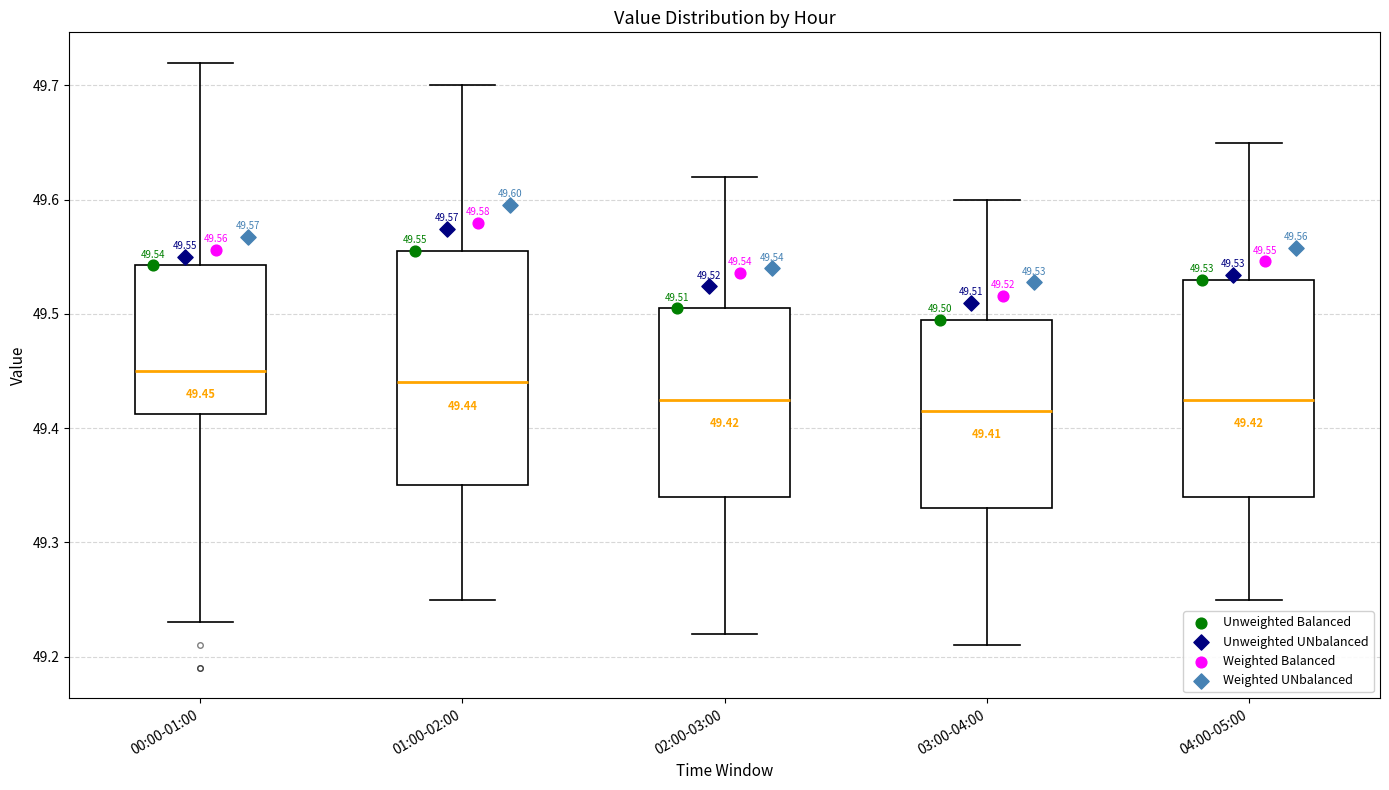

Which box's median line is the highest?

00:00-01:00